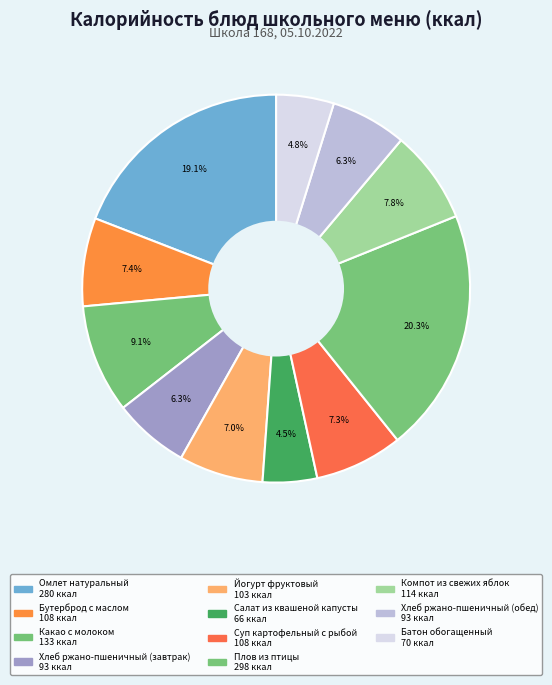

To the nearest percent, what is the average slice percentage?

9%